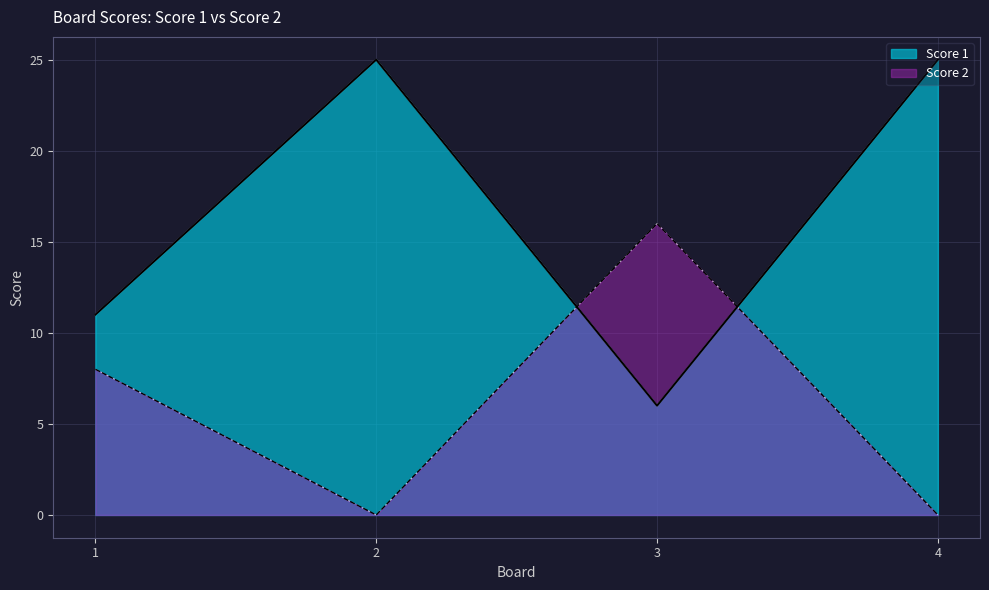

Where is Score 2 nearest to the value 8?

1